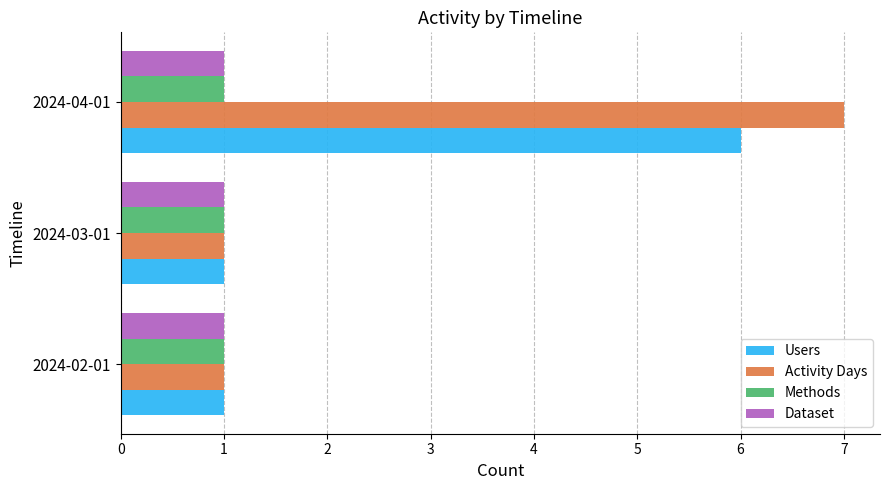

How many Users values are between 1 and 6?

3